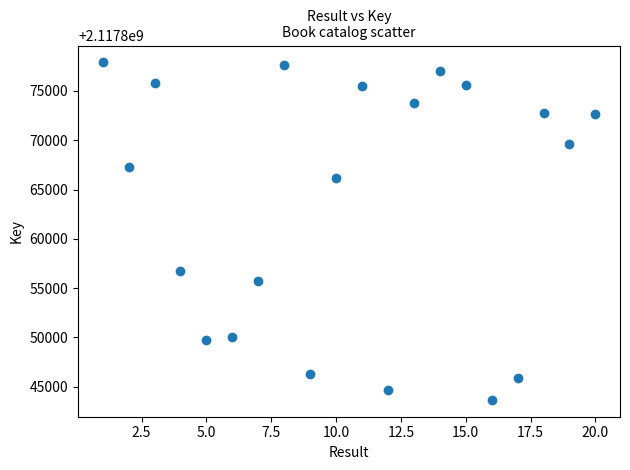

What Y value in the scatter plot is closest to 2117860780?

2117856728